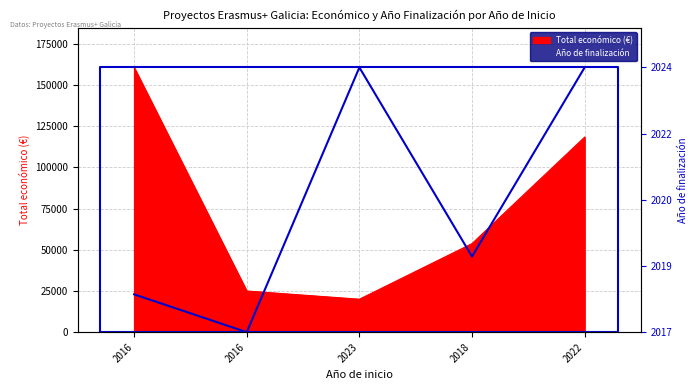

Rank the series by their maximum value, from highest to lowest.

Total económico, Año de finalización